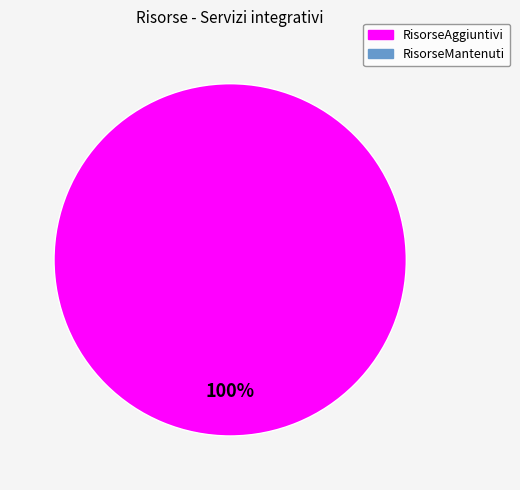

Does any single category account for the majority?

Yes